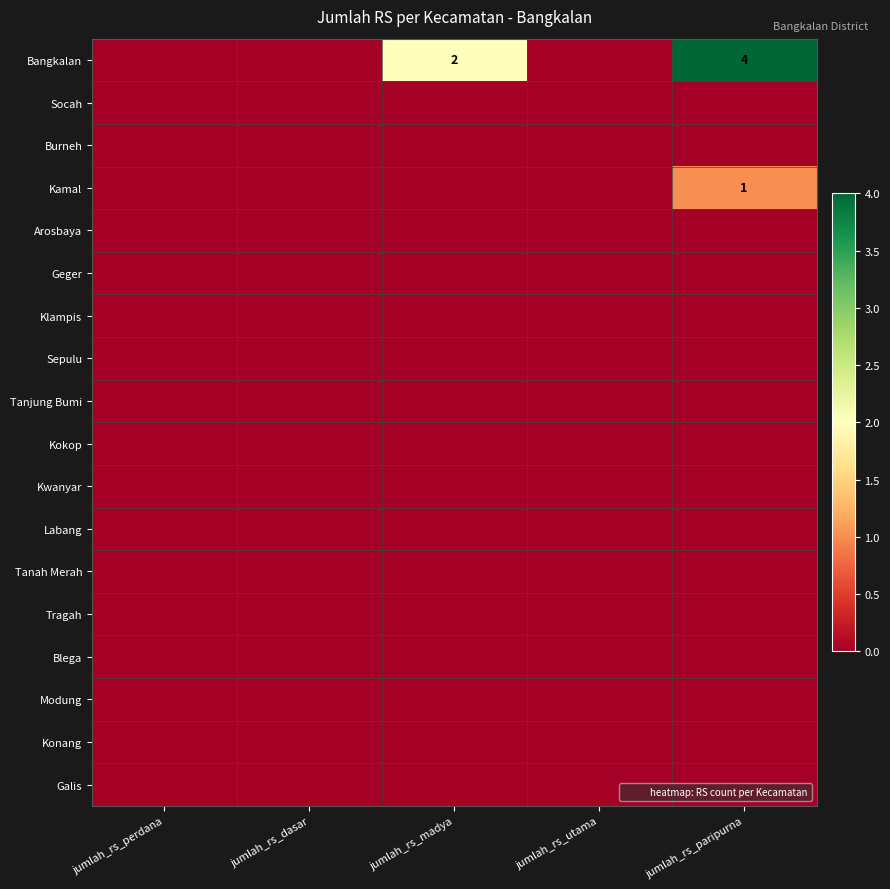

How many distinct data groups are displayed?

18